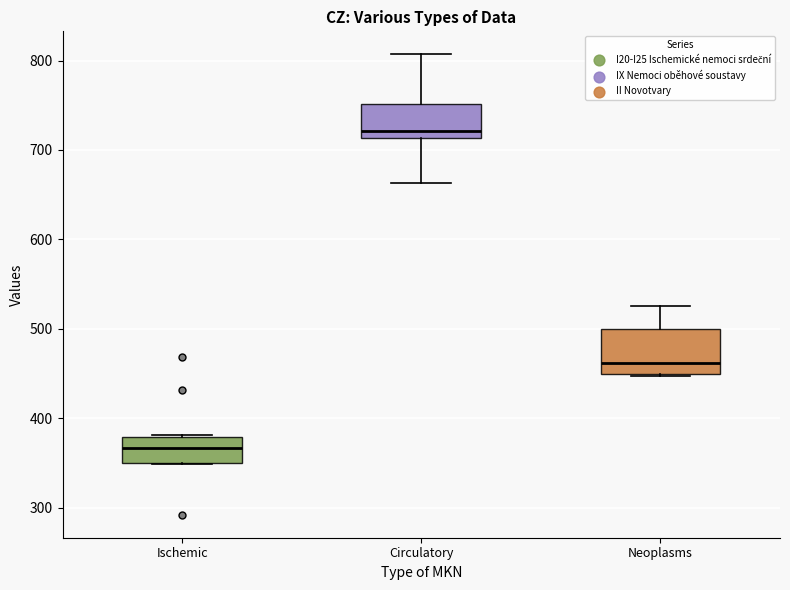

Reading left to right, read every box against the y-axis: the position of its median line, the range the box covers, and the ends of its whiskers. The values are not printed on the chart, so give them approximately, as read against the axis.

Ischemic: median 370, box 350 to 380, whiskers 350 to 380
Circulatory: median 720, box 710 to 750, whiskers 660 to 810
Neoplasms: median 460, box 450 to 500, whiskers 450 to 530